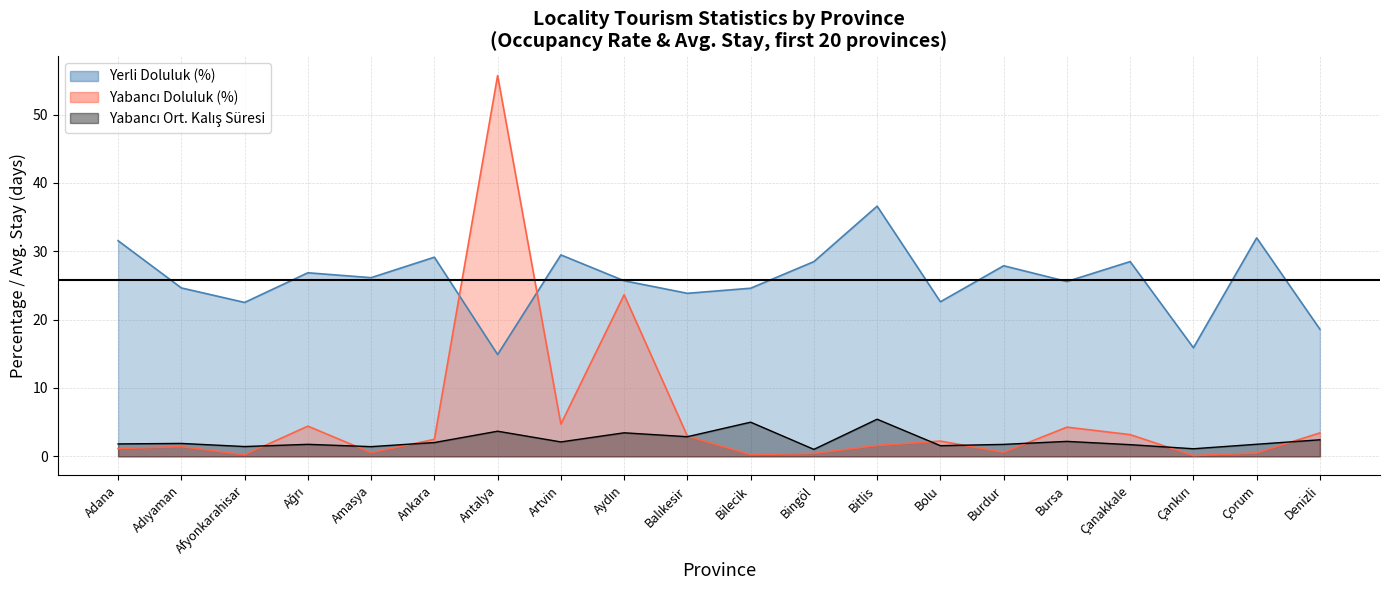

What is the difference between the second highest and minimum values in the Yerli Doluluk (%) series?

17.1